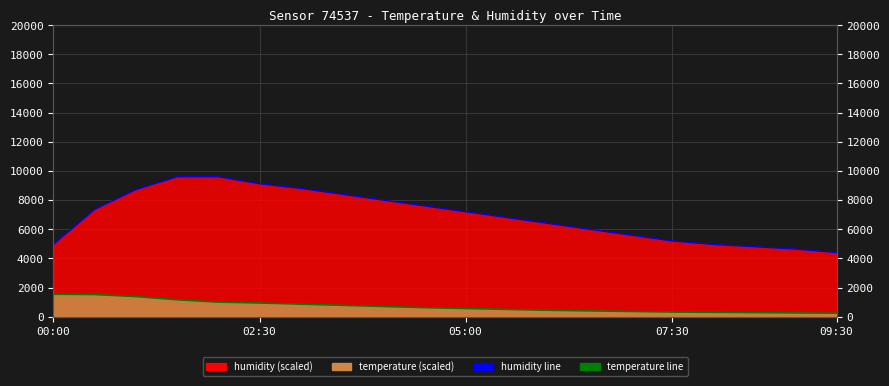

What is the total value across all series at 00:00?

6500.0